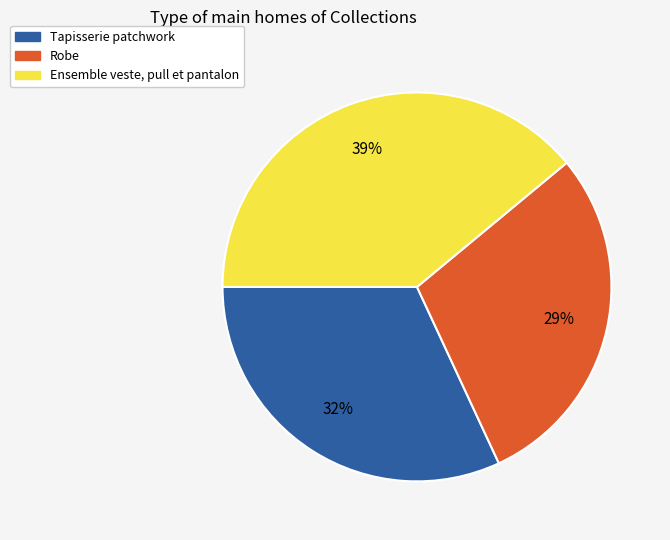

What is the ratio of the value at Ensemble veste, pull et pantalon to the value at Robe?

1.3